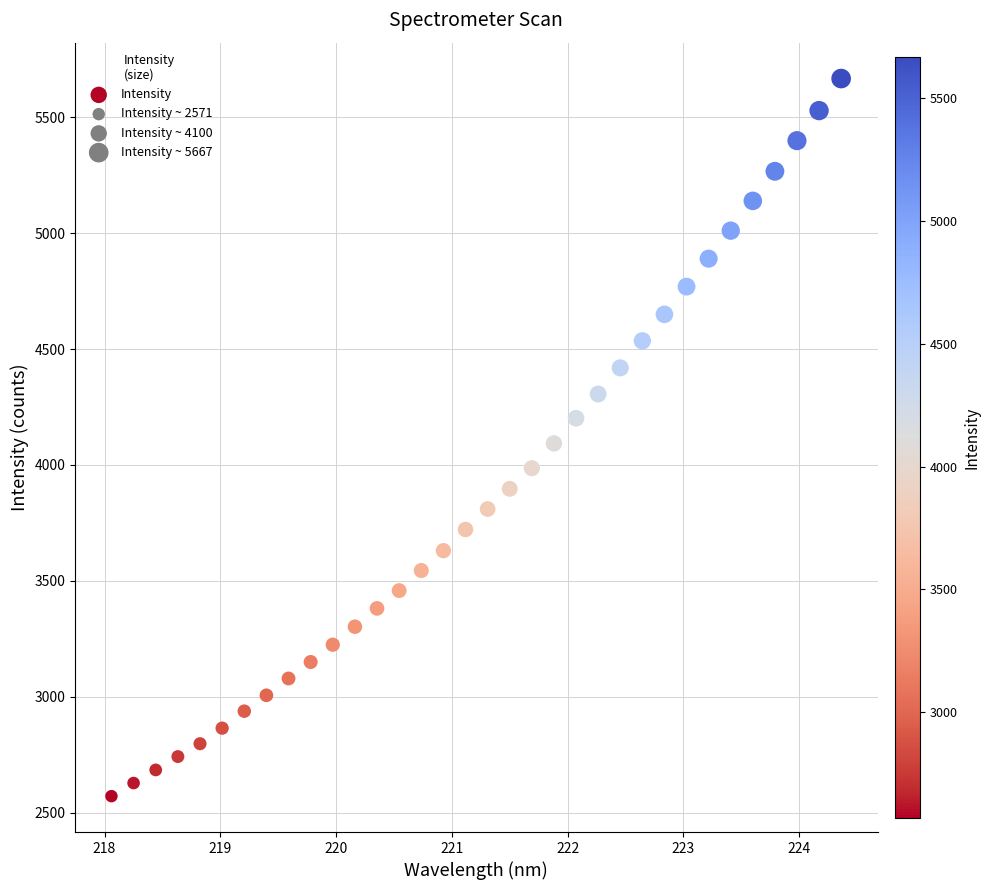

What is the range of X values (max minus min)?

6.3